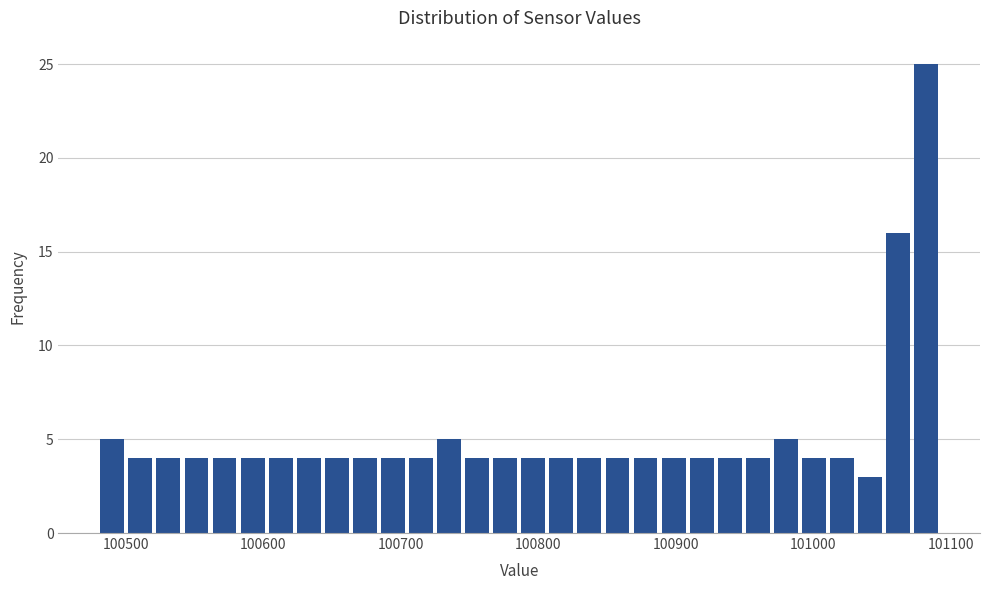

Read against the x-axis, roughly where is the centre of the tallest bar?

101080